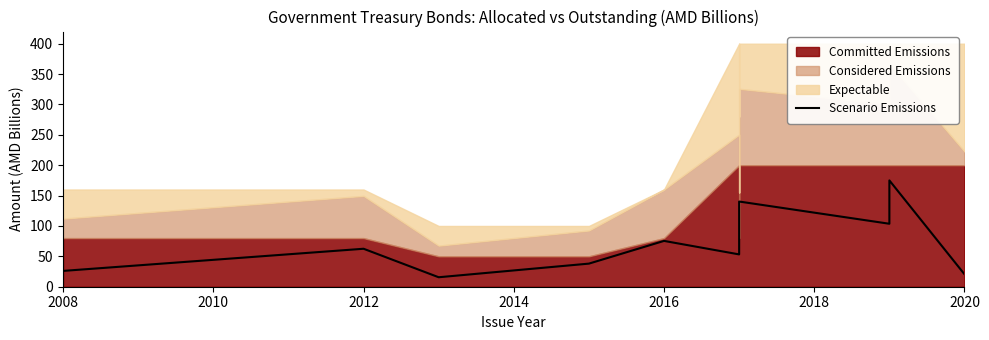

Which has a higher value, 2020 or 2012?

2012